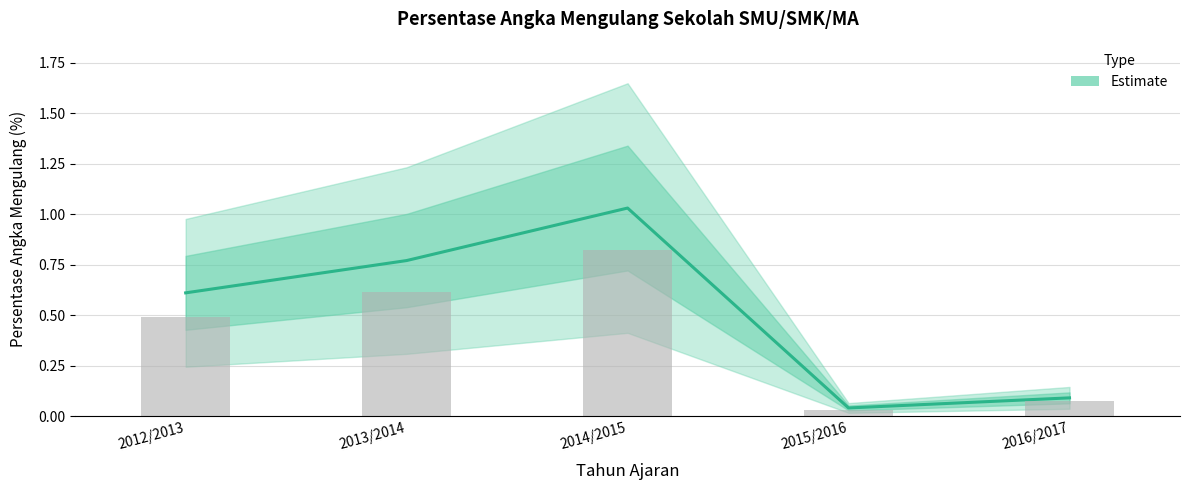

List the labels in order of value, largest first.

2014/2015, 2013/2014, 2012/2013, 2016/2017, 2015/2016